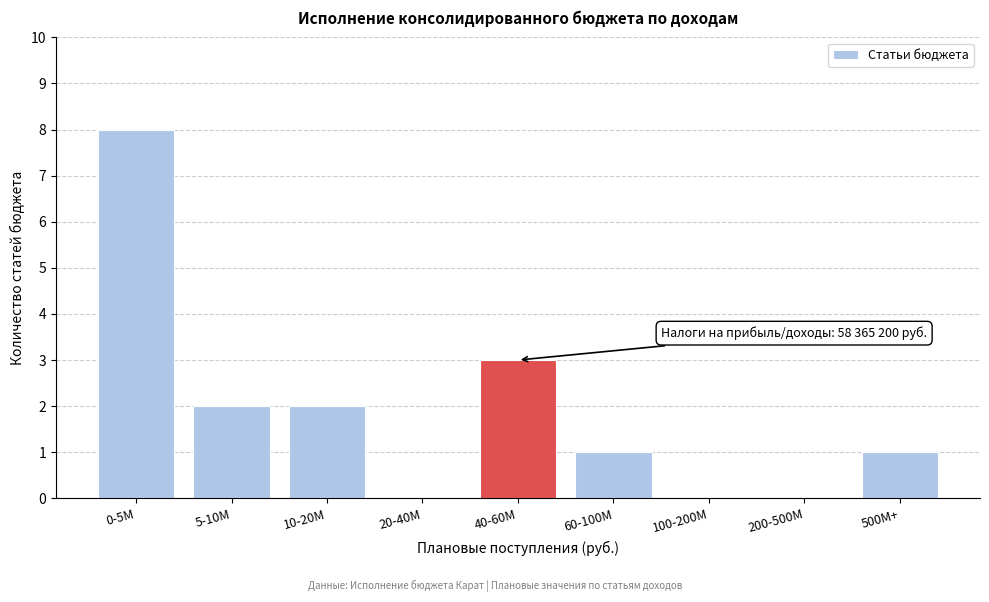

Reading left to right, what are all the values shown in this chart?

0-5М=8	5-10М=2	10-20М=2	20-40М=0	40-60М=3	60-100М=1	100-200М=0	200-500М=0	500М+=1